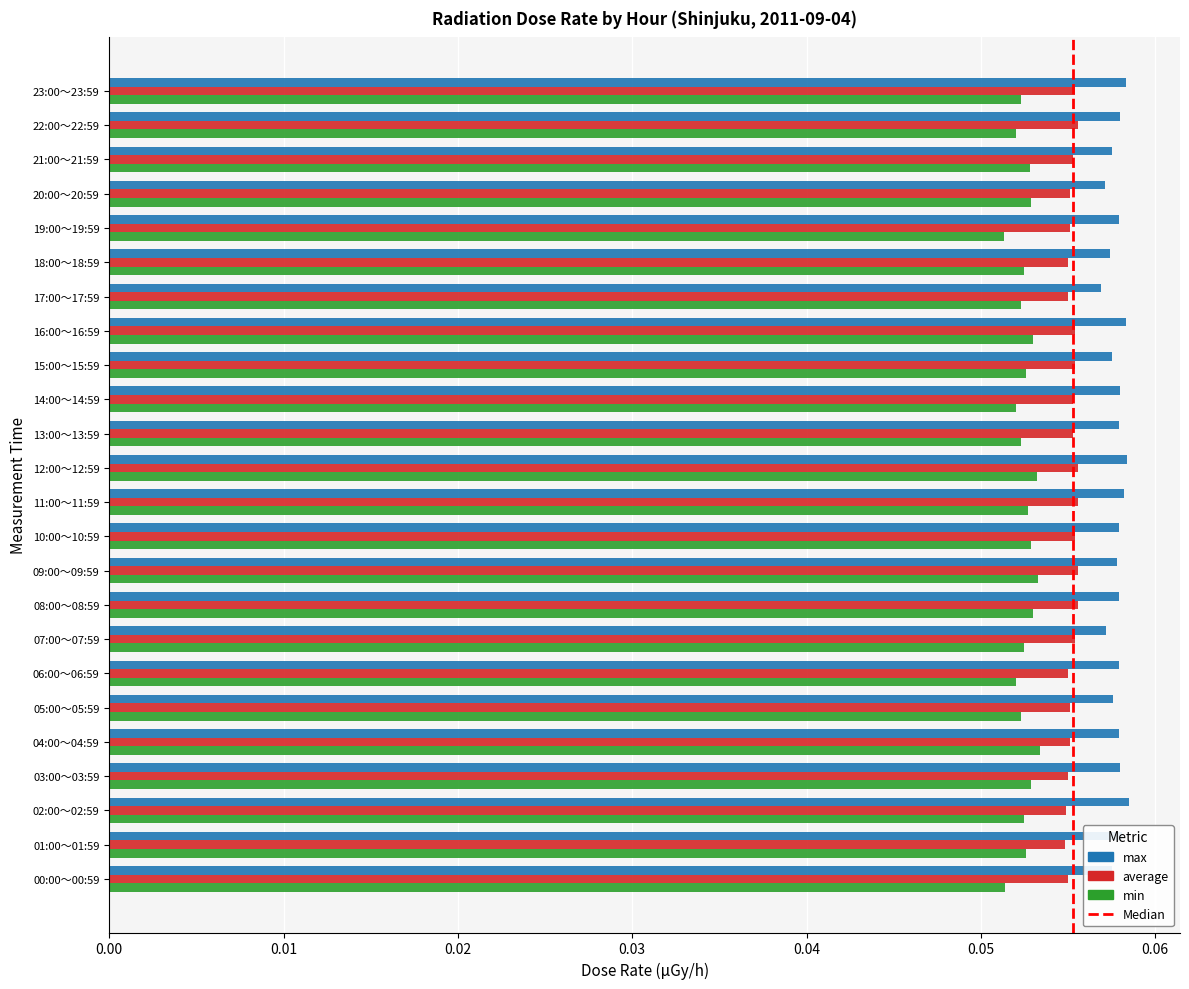

Which series has the largest total across all categories?

max